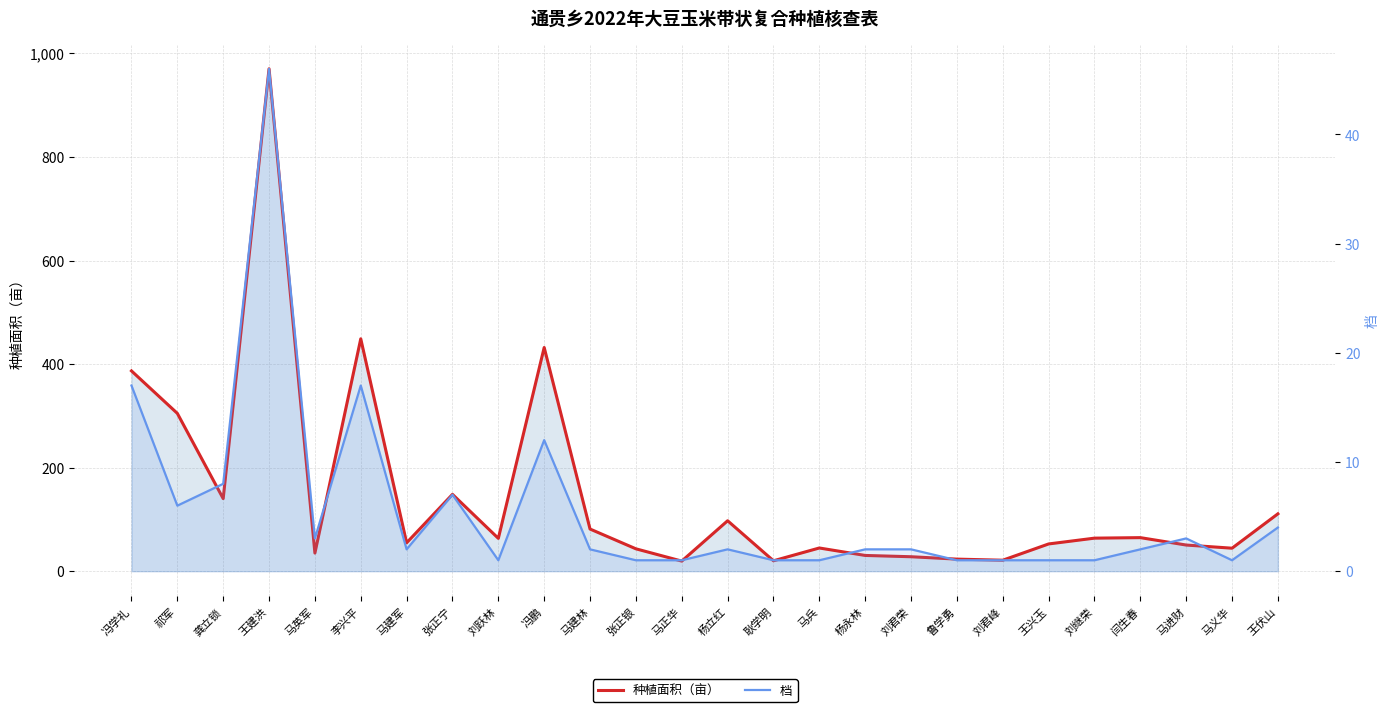

What is the sum of all 种植面积（亩） values?

3780.5